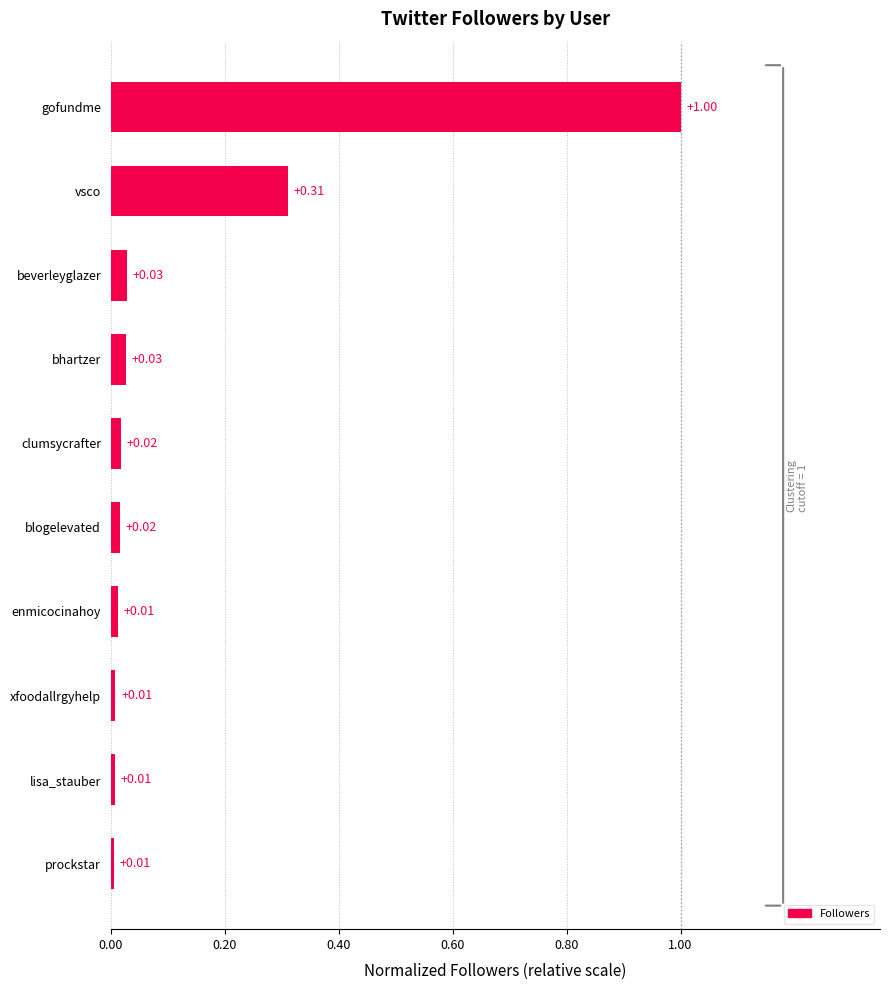

Does the chart contain stacked bars?

No